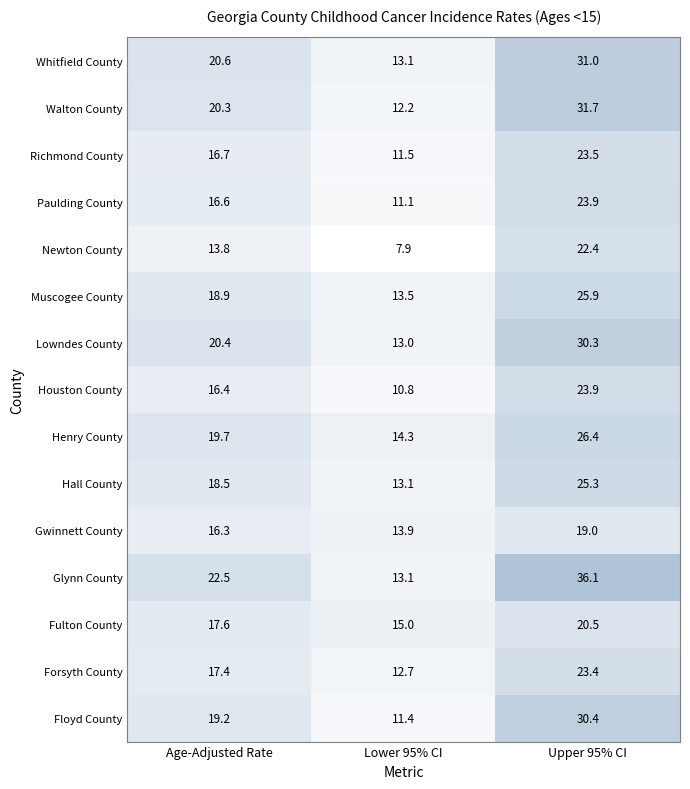

At which category does the chart reach its peak across all series?

Upper 95% CI